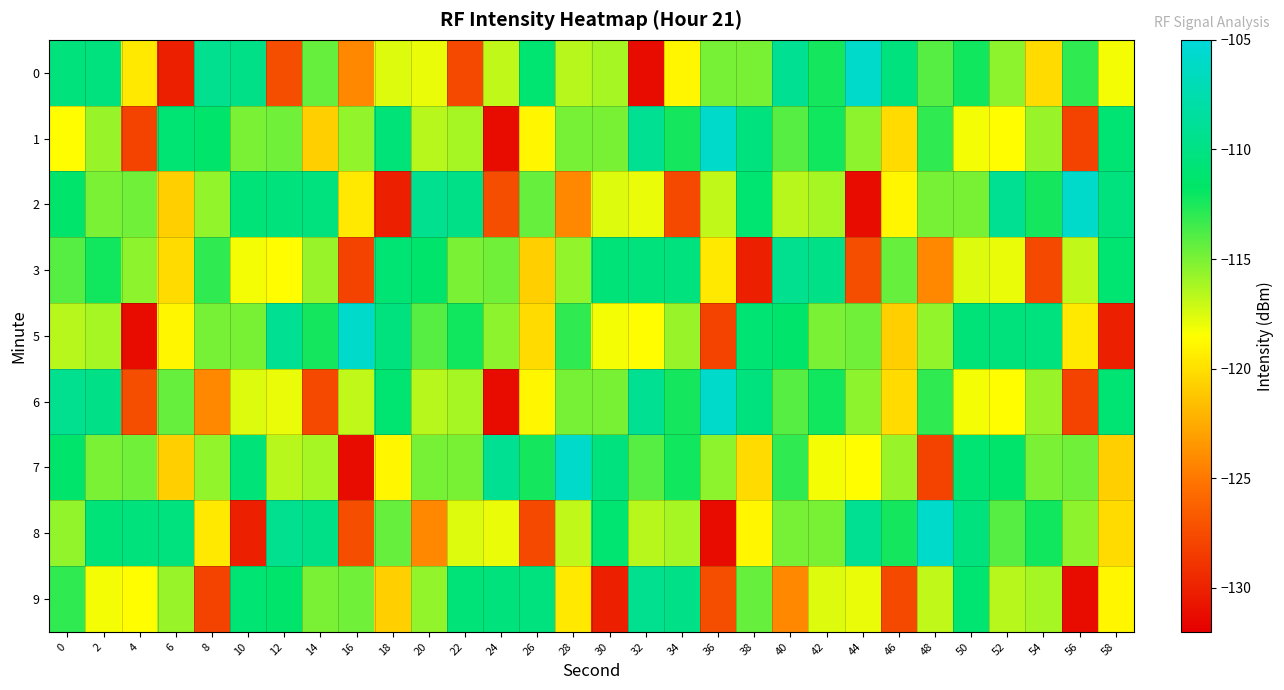

Which has a higher value, 40 or 28?

40